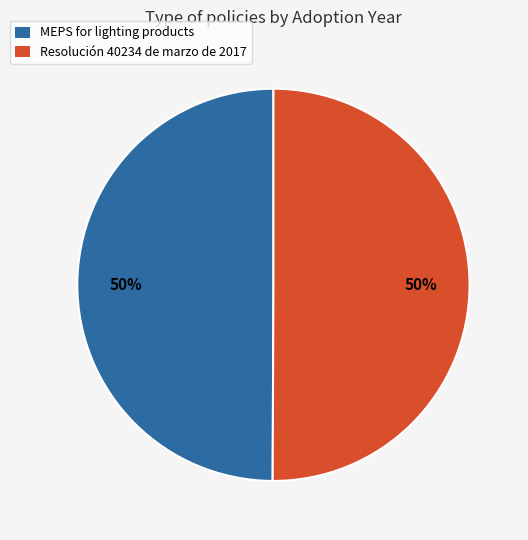

Is the sum of Resolución 40234 de marzo de 2017 and MEPS for lighting products greater than half?

Yes